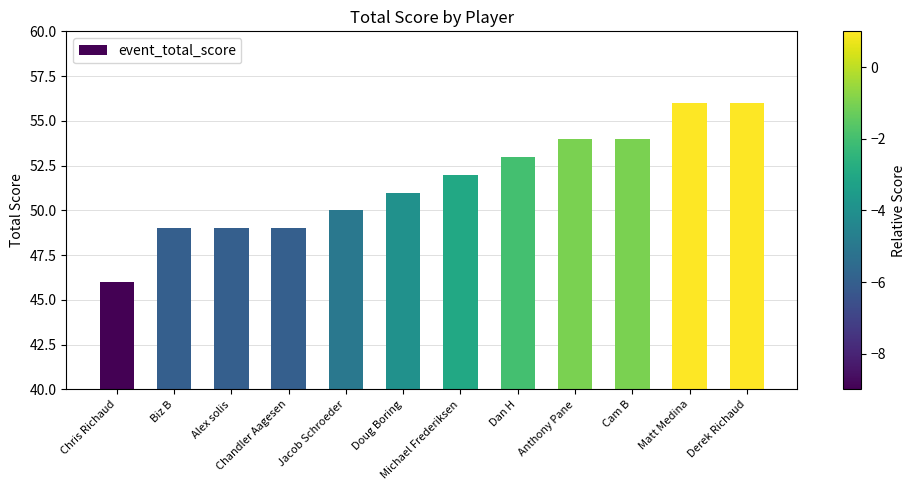

What is the label of the 4th bar from the left?

Chandler Aagesen